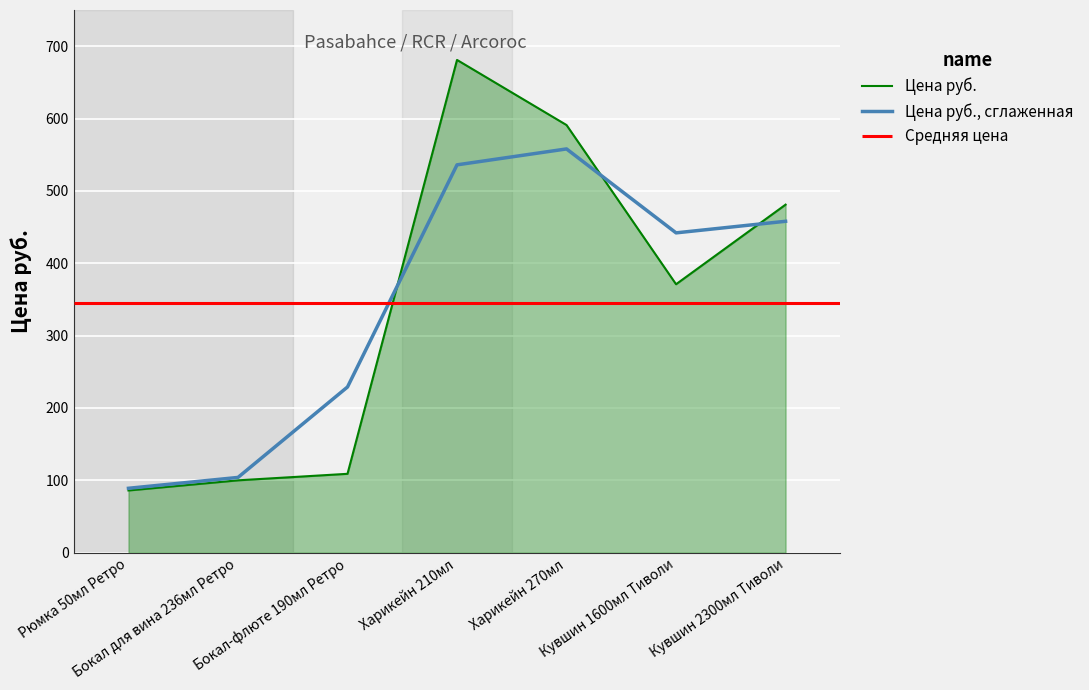

Which series ends up on top after the final intersection of Цена руб. and Цена руб., сглаженная?

Цена руб.